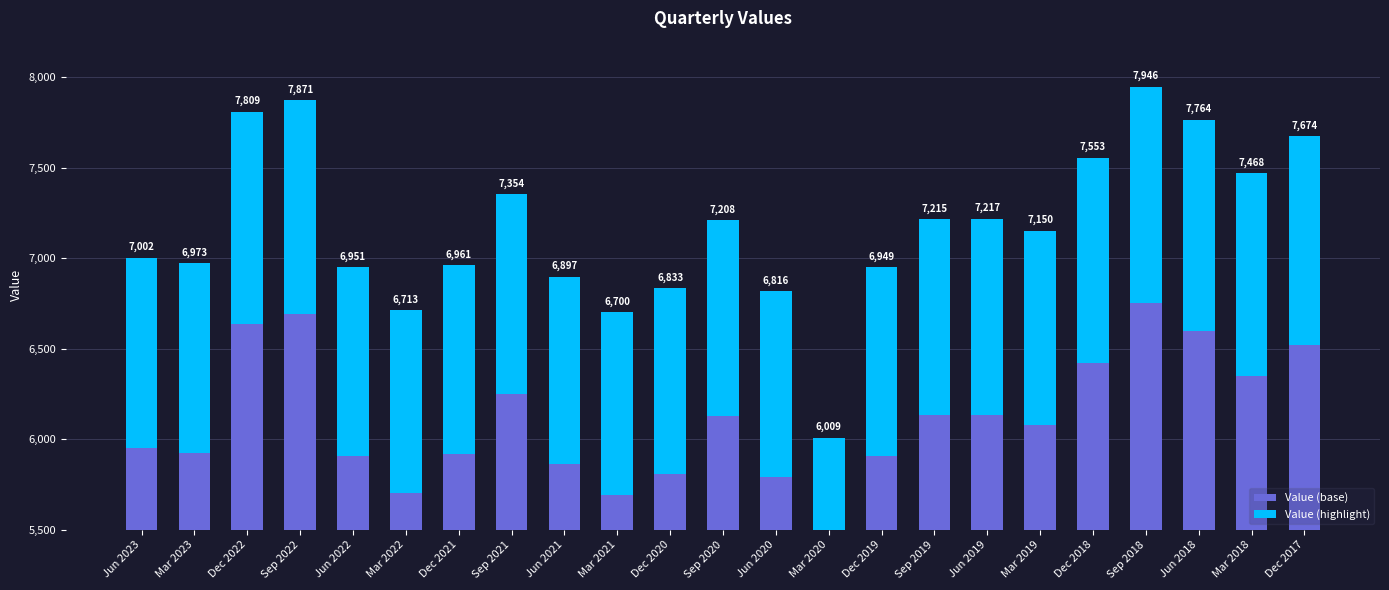

How many values in the Value (highlight) series are below 1072?

11